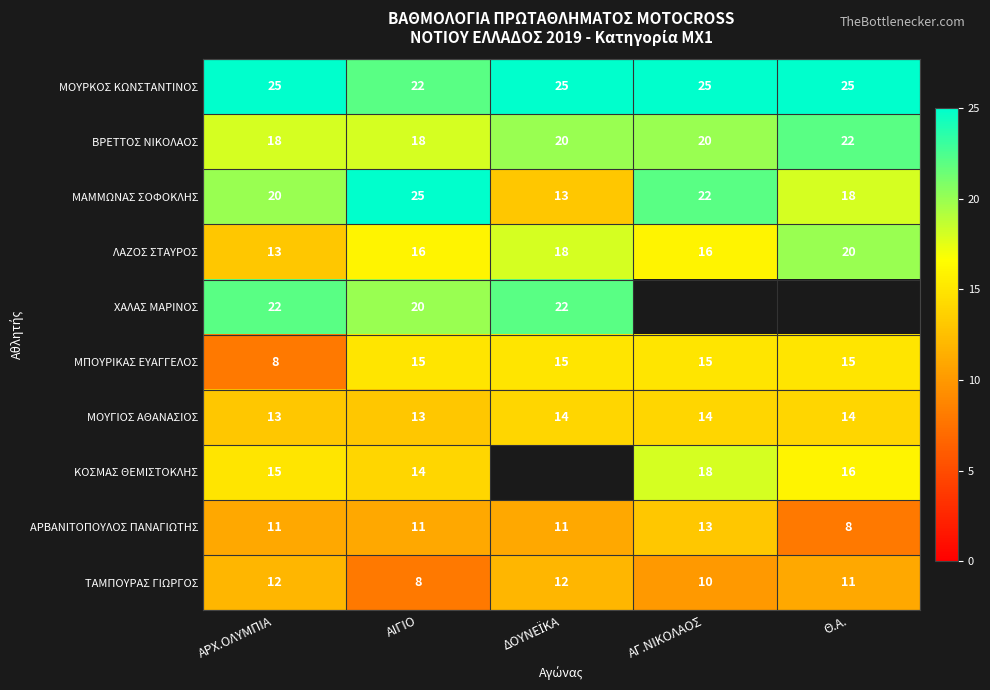

Where is ΜΠΟΥΡΙΚΑΣ ΕΥΑΓΓΕΛΟΣ nearest to the value 11?

ΑΡΧ.ΟΛΥΜΠΙΑ